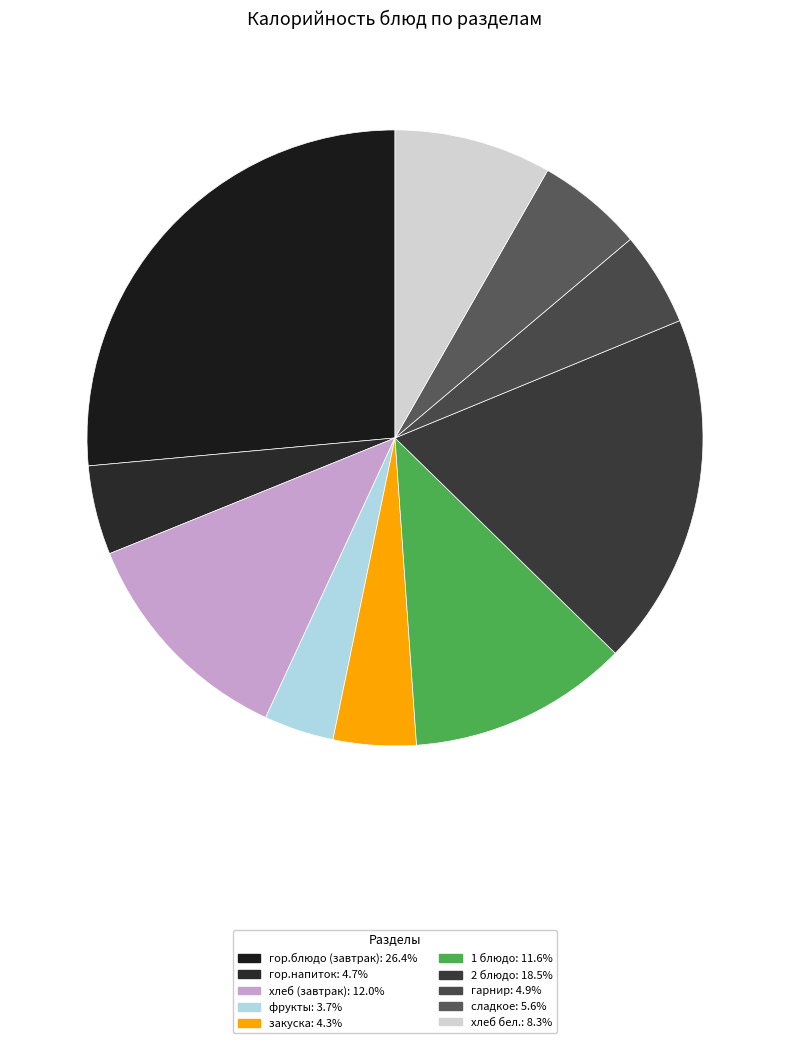

Is there a majority slice in this chart?

No